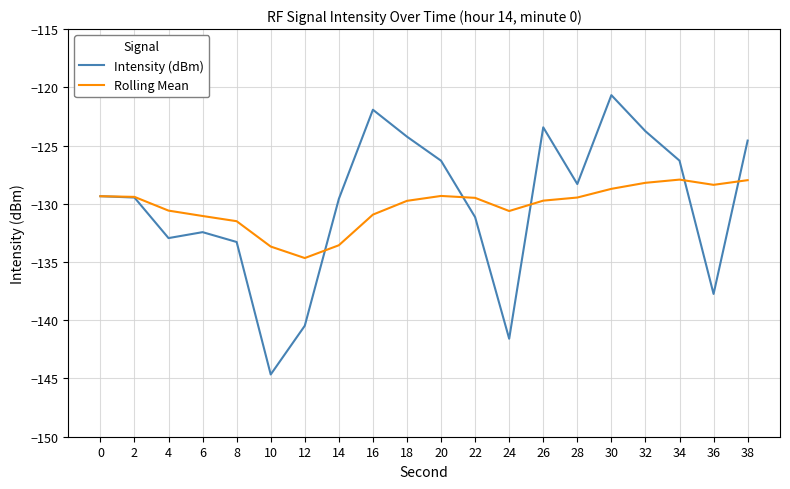

True or false: Rolling Mean has a value of -198.6 at 30.

False